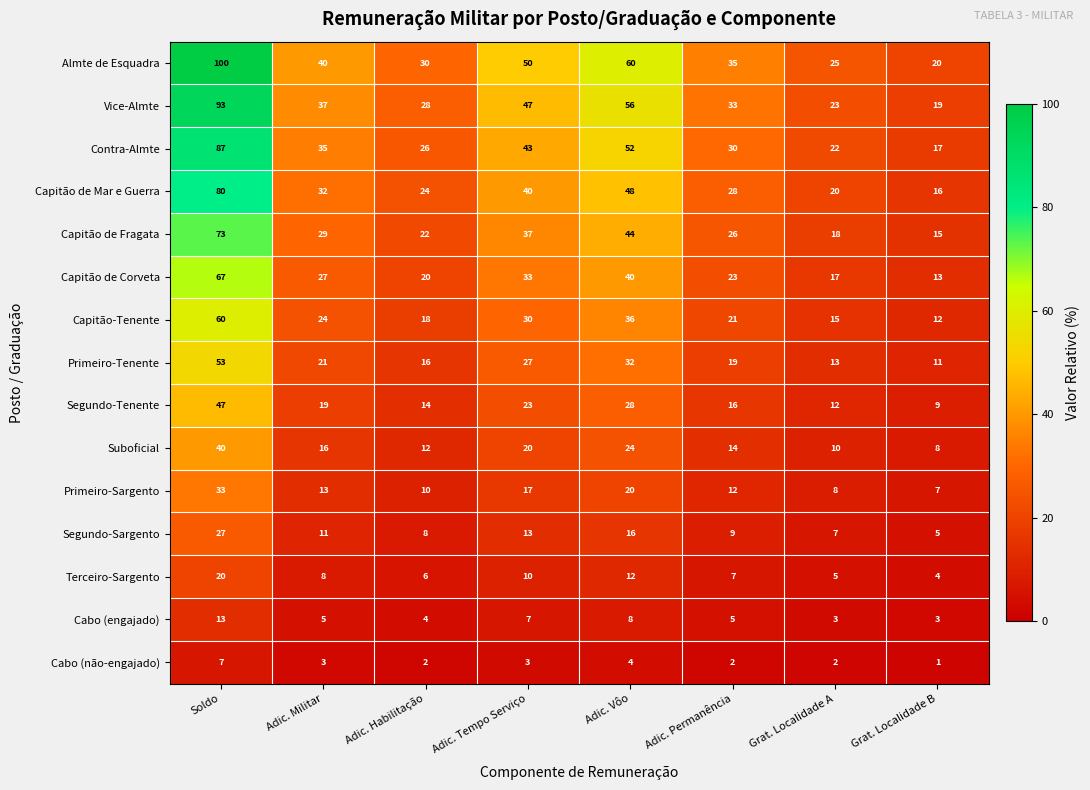

What is the difference between the Capitão-Tenente values at Adic. Militar and Soldo?

36